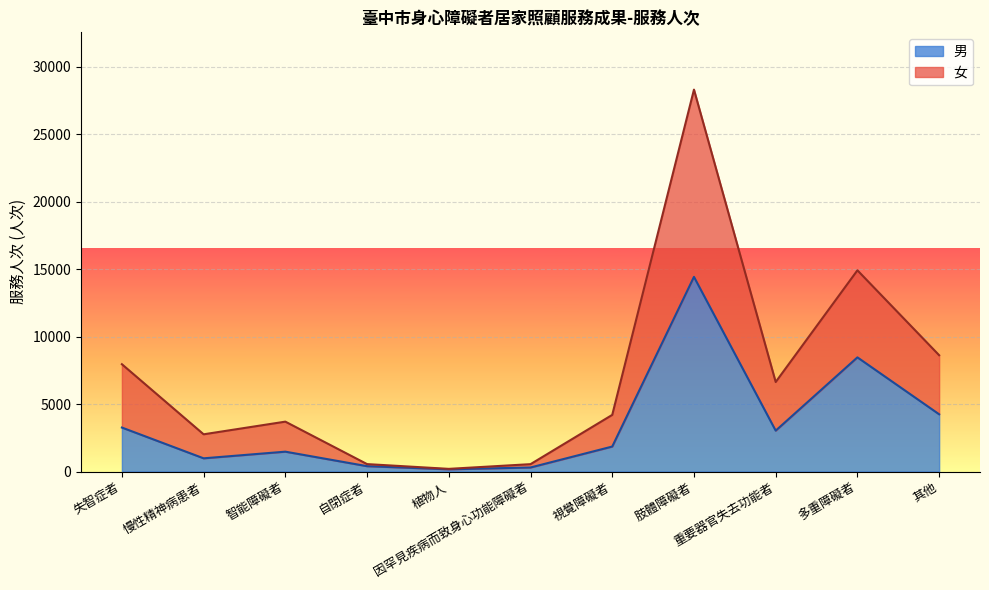

Reading right to left, extract all data points from this chart.

男: 4244	8465	3031	14435	1852	299	164	396	1472	979	3261
女: 8624	14921	6639	28322	4200	546	197	550	3699	2760	7958